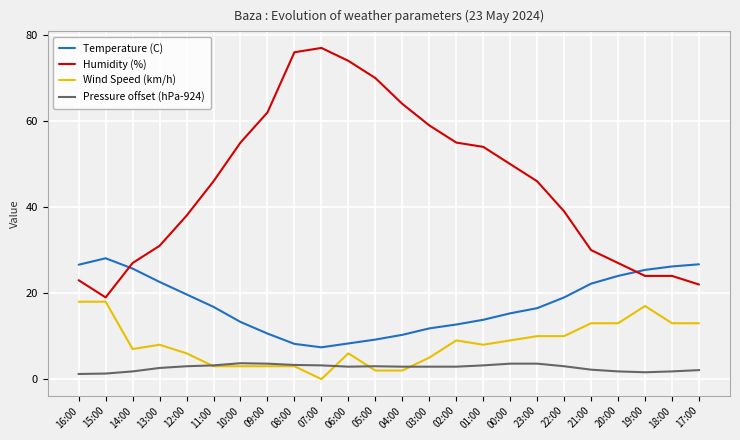

What is the spread (max minus min) of values at 17:00?

24.6